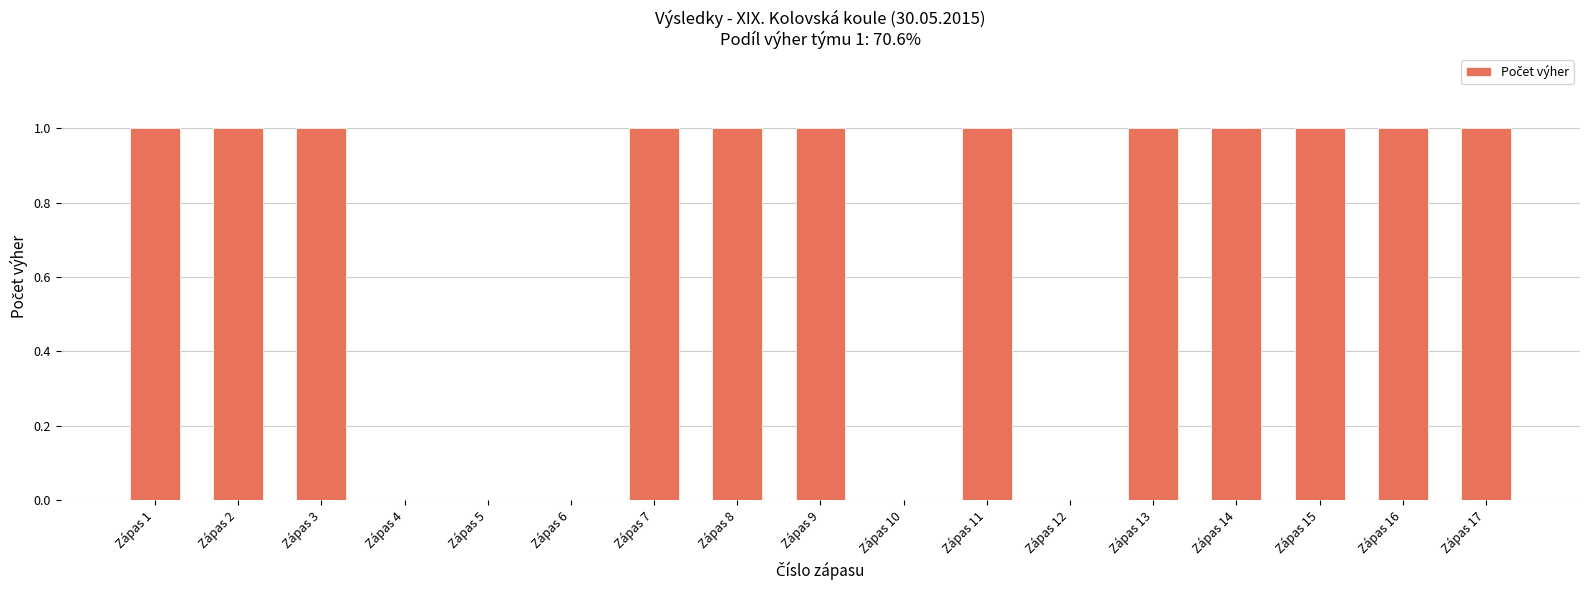

True or false: the data shows 2 at Zápas 15.

False